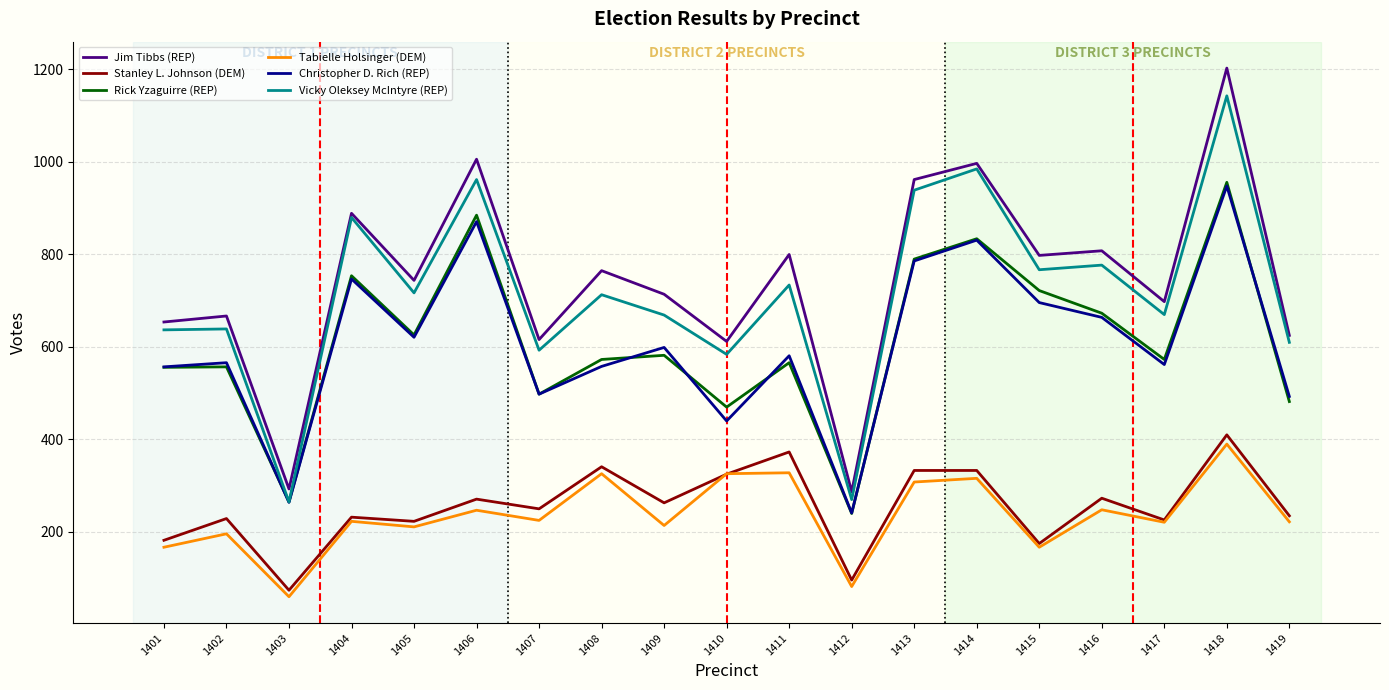

What is the minimum value shown in the chart?

59